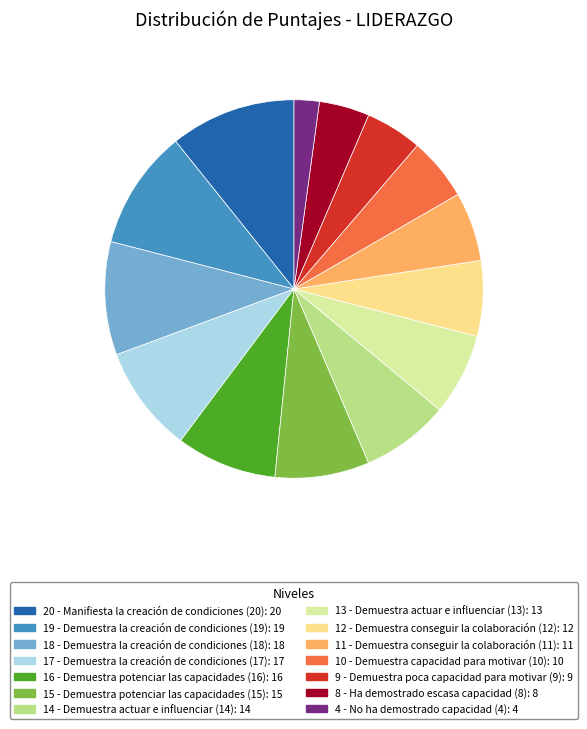

Which category has the smallest portion of the pie?

4 - No ha demostrado capacidad (4)